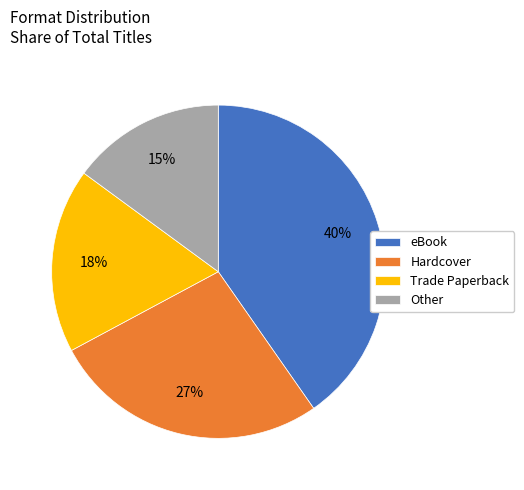

Combined, do Trade Paperback and Hardcover account for over 50%?

No